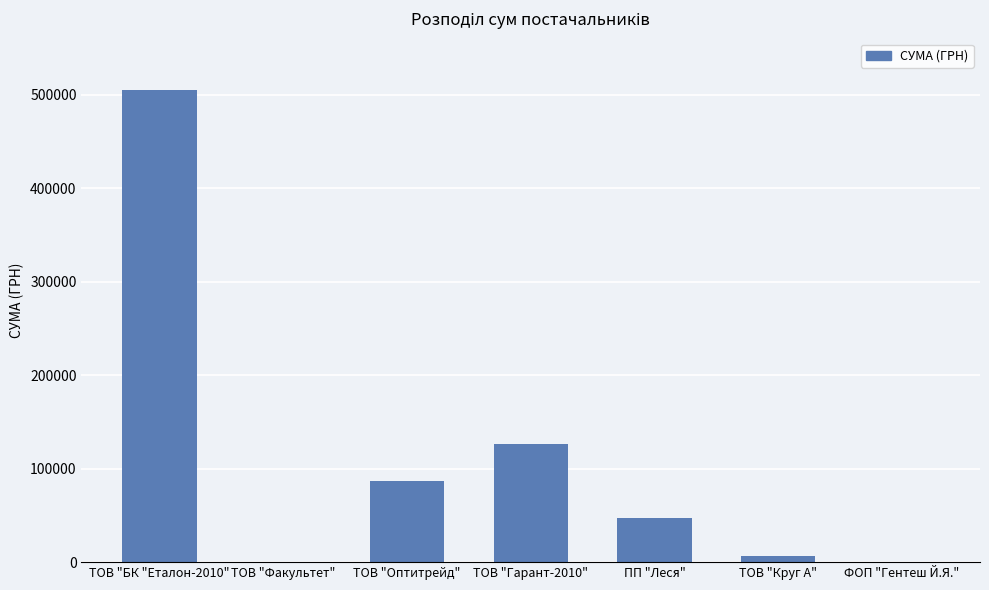

Which category has the highest value across all series?

ТОВ "БК "Еталон-2010"